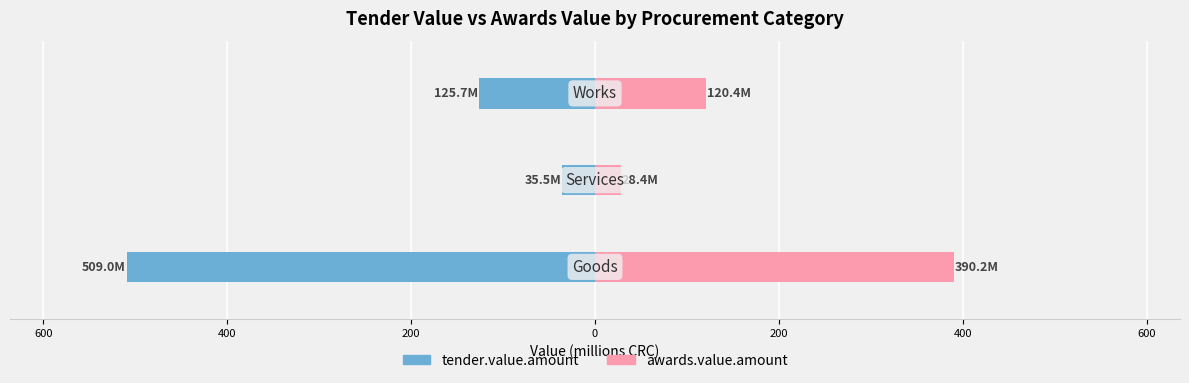

Is it true that tender.value.amount equals -35.5 at 600?

True